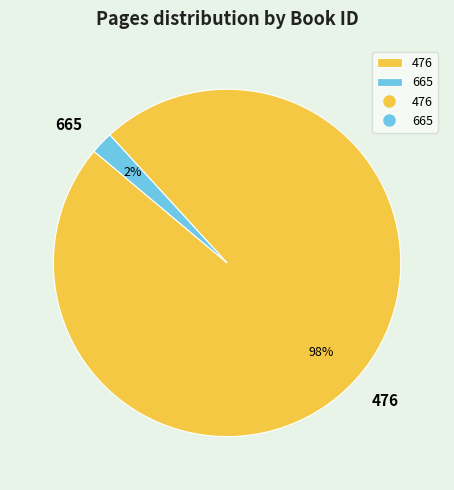

Count the number of slices in the pie.

2